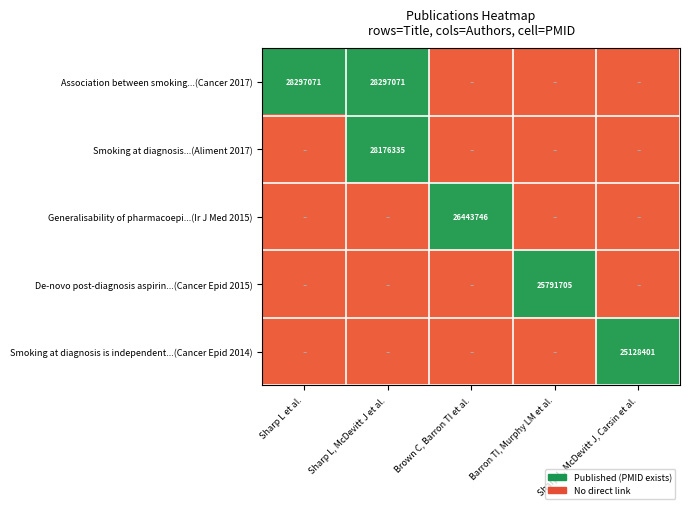

The De-novo post-diagnosis aspirin...(Cancer Epid 2015) series shows 39377002.2 at Barron TI, Murphy LM et al.. True or false?

False